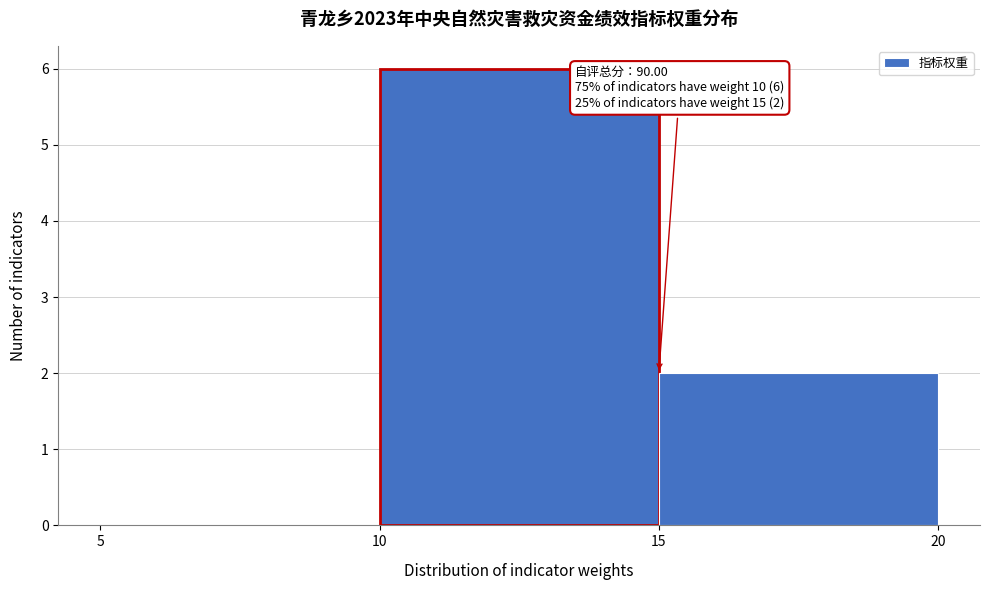

Which range on the x-axis has the tallest bar?

10 to 15